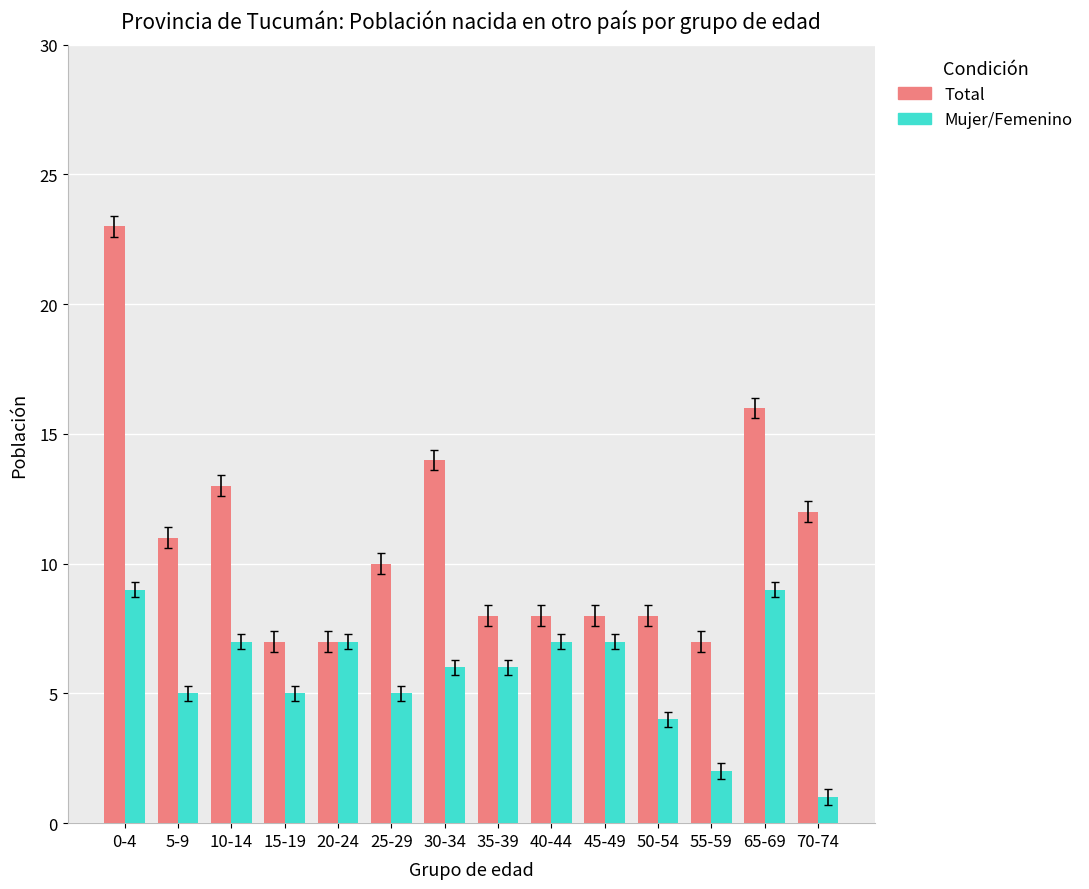

Reading left to right, extract all data points from this chart.

Total: 0-4=23	5-9=11	10-14=13	15-19=7	20-24=7	25-29=10	30-34=14	35-39=8	40-44=8	45-49=8	50-54=8	55-59=7	65-69=16	70-74=12
Mujer/Femenino: 0-4=9	5-9=5	10-14=7	15-19=5	20-24=7	25-29=5	30-34=6	35-39=6	40-44=7	45-49=7	50-54=4	55-59=2	65-69=9	70-74=1